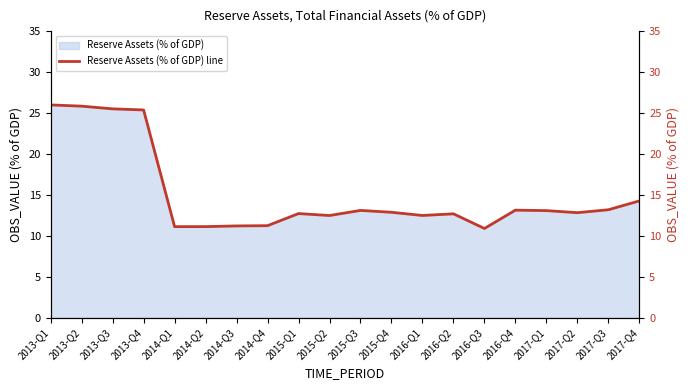

At which label does the data first exceed 12?

2013-Q1